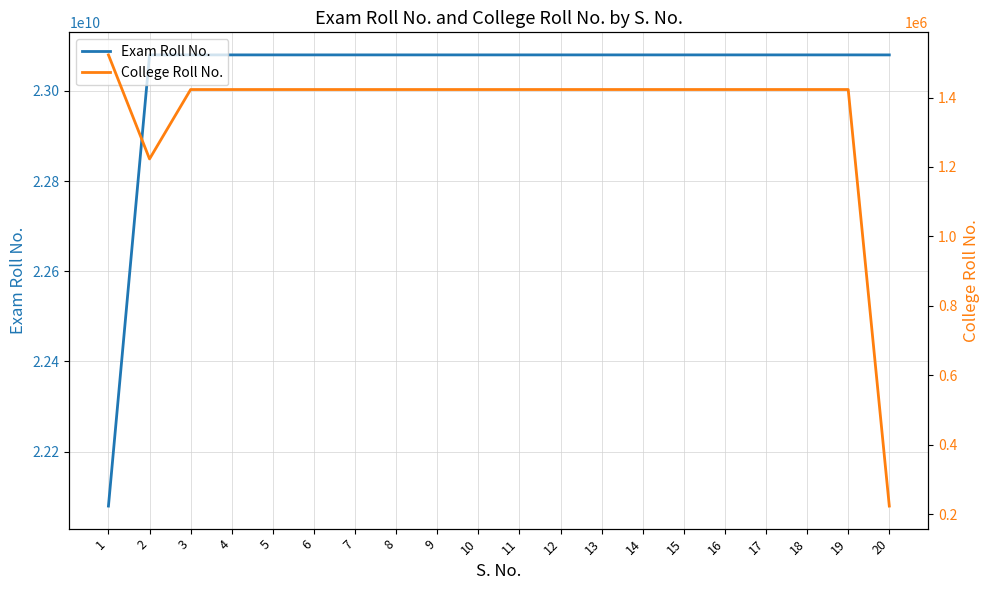

Between 3 and 18, which series saw the biggest shift?

College Roll No.